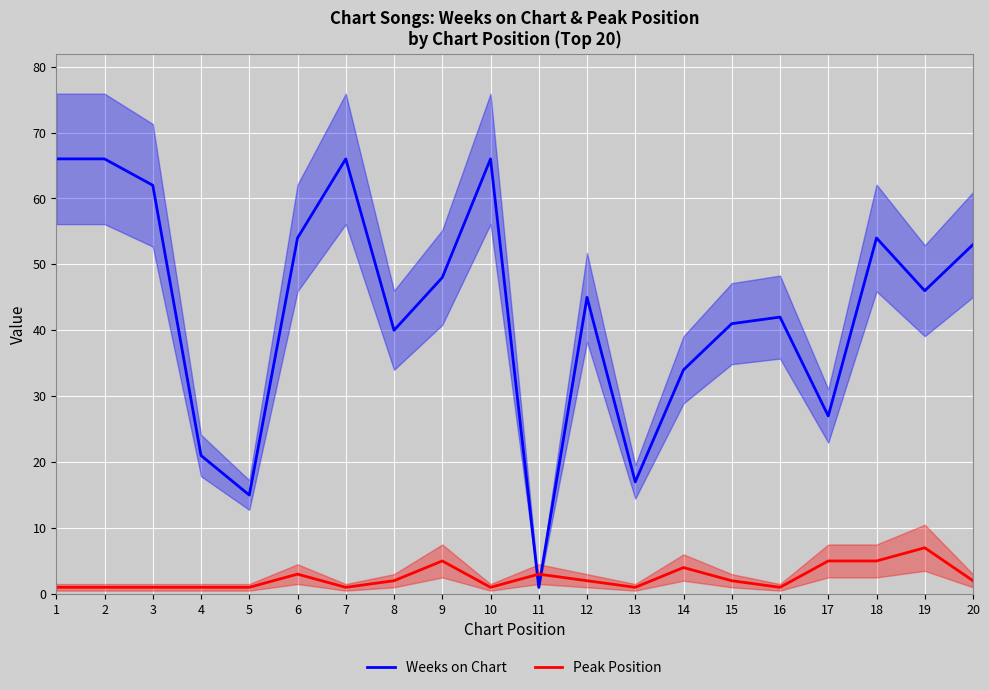

Which series has the widest spread of values?

Weeks on Chart